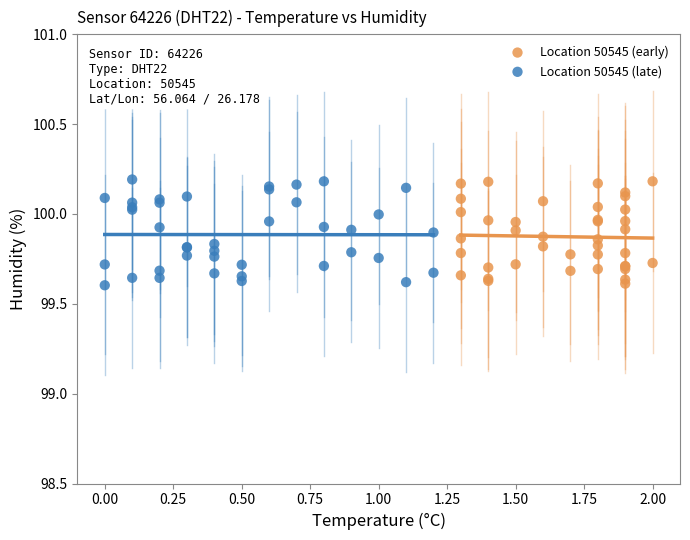

What are all the series names shown in the legend?

Location 50545 (early), Location 50545 (late)